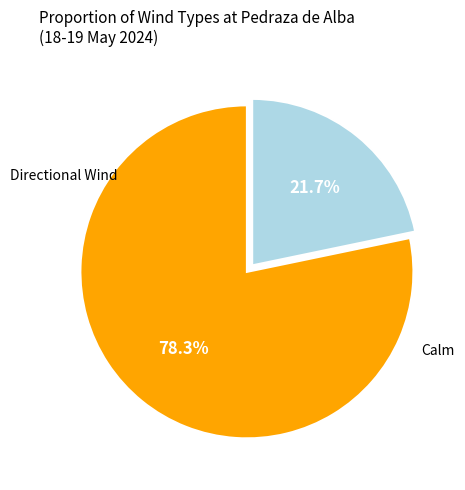

Does any single category account for the majority?

Yes